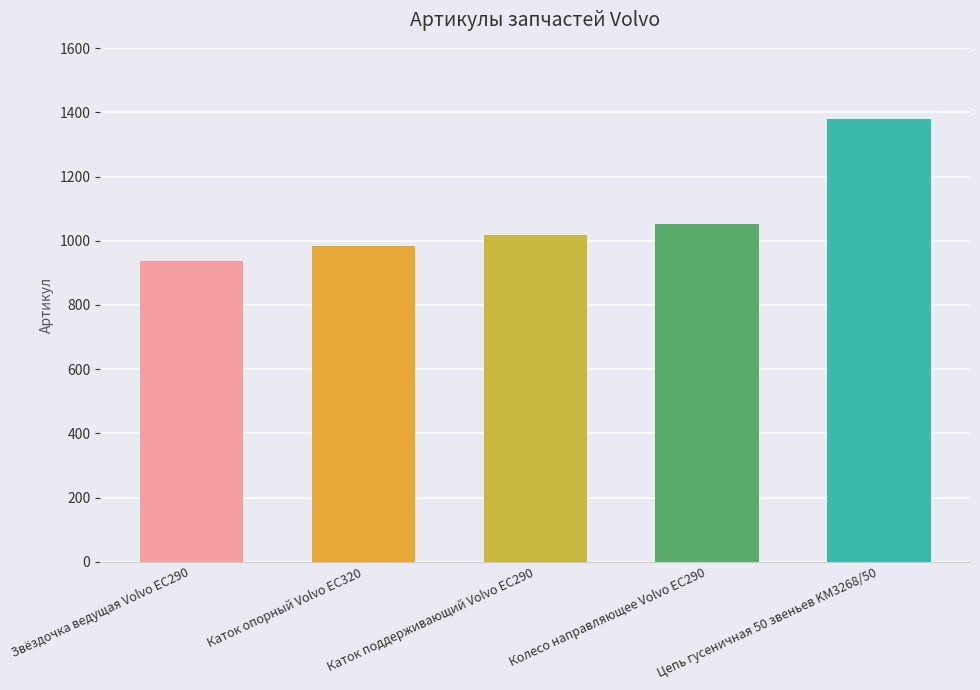

How many distinct data groups are displayed?

1